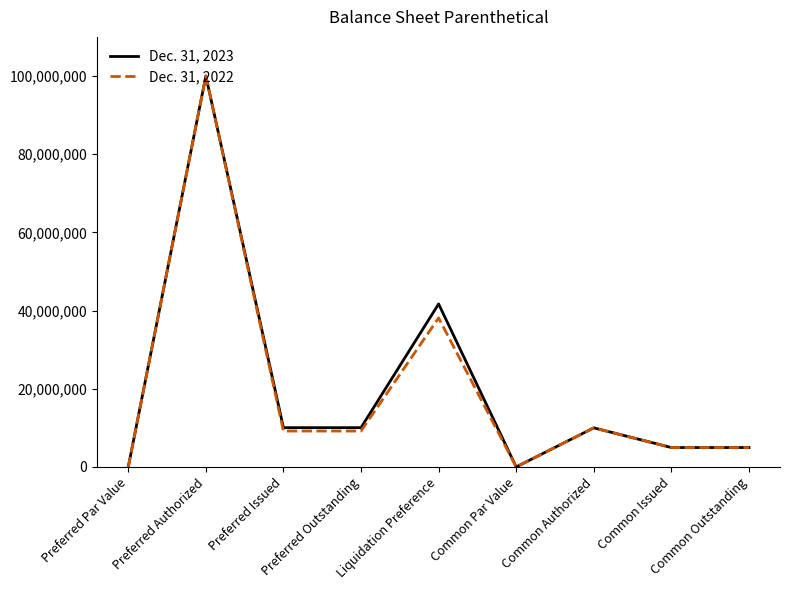

At which label does Dec. 31, 2022 first exceed 9185666?

Preferred Authorized